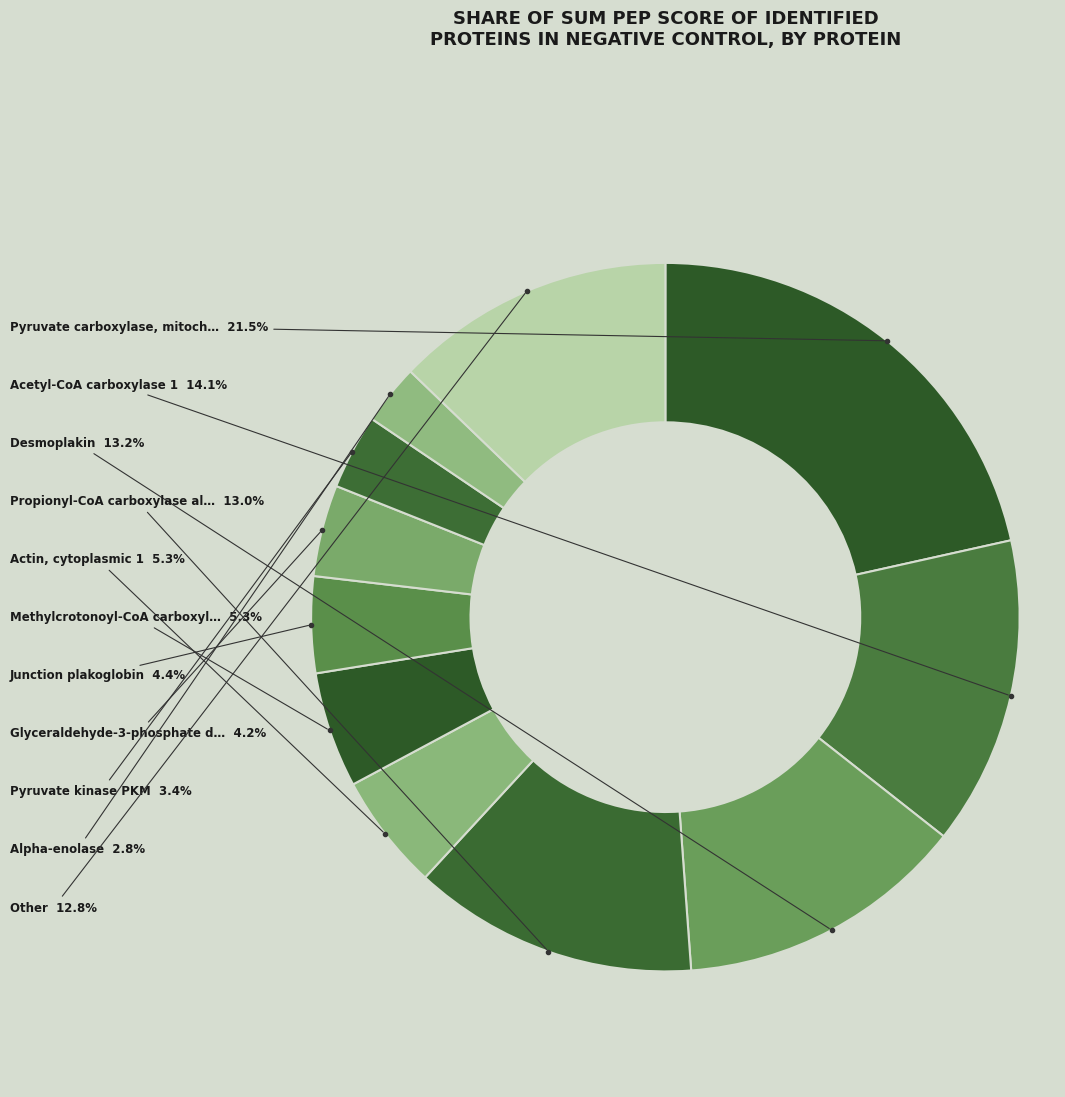

How many segments does this pie chart have?

11